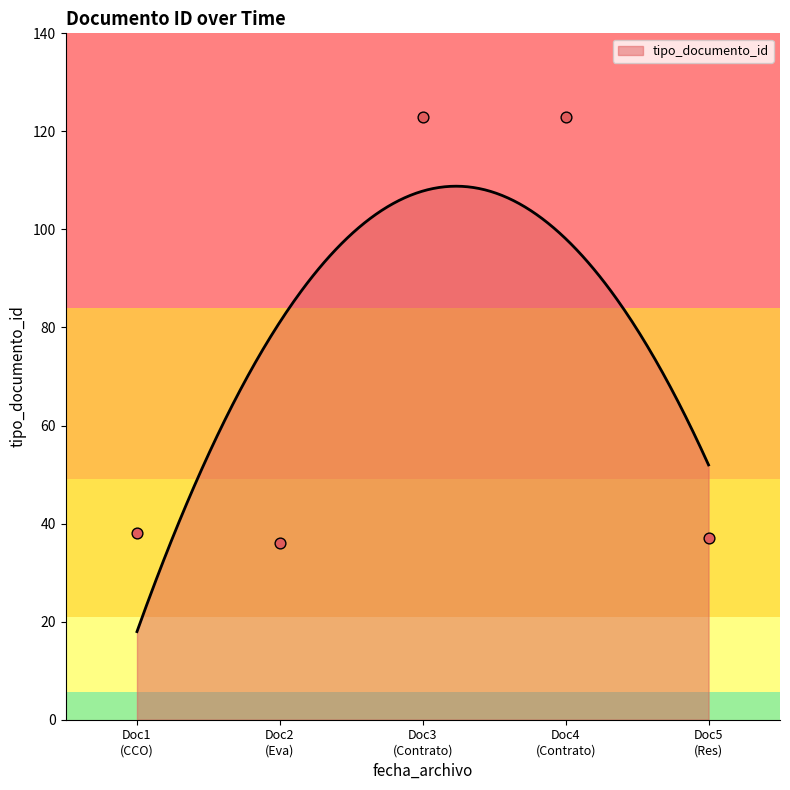

What is the lowest value of the tipo_documento_id series?

18.0